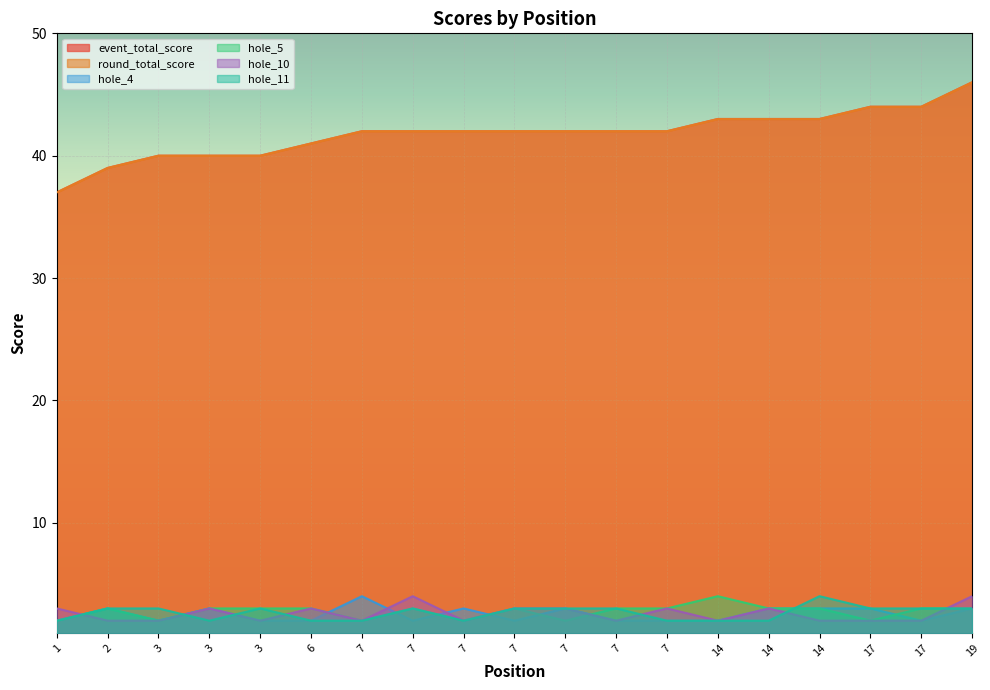

What is the spread (max minus min) of values at 7?

40